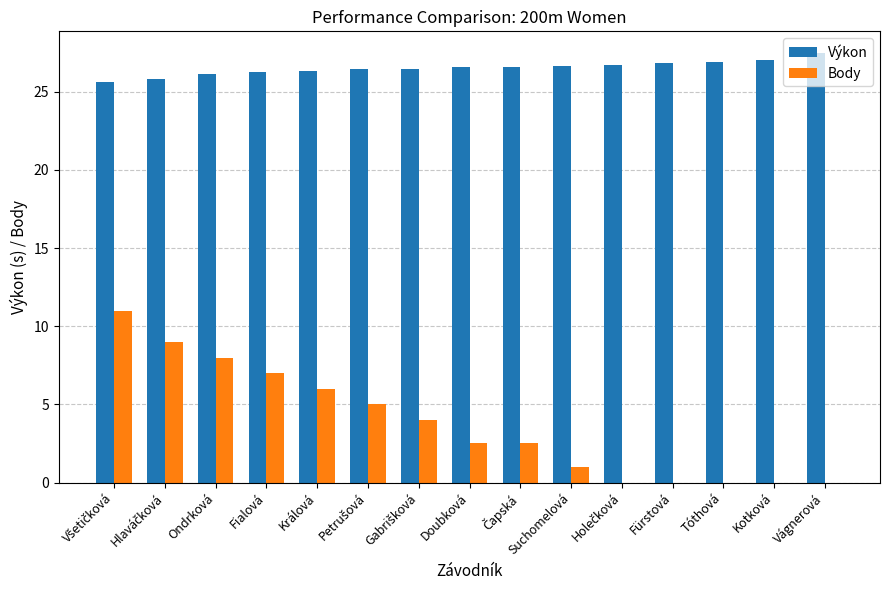

Which series changed the most between Ondrková and Suchomelová?

Body